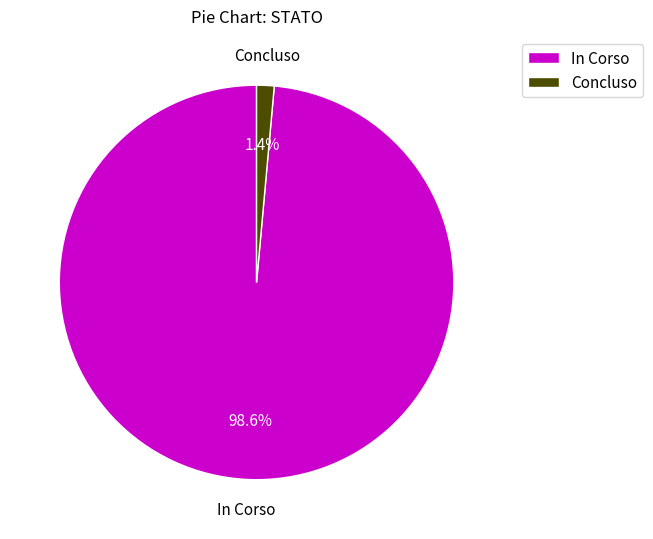

What is the smallest slice in the pie chart?

Concluso